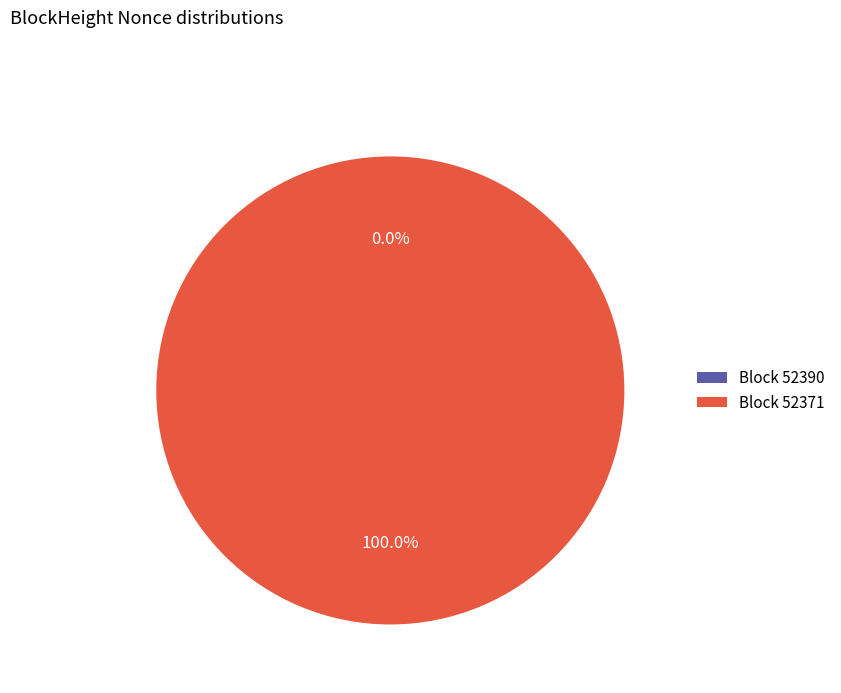

Which category has the biggest portion of the pie?

Block 52371